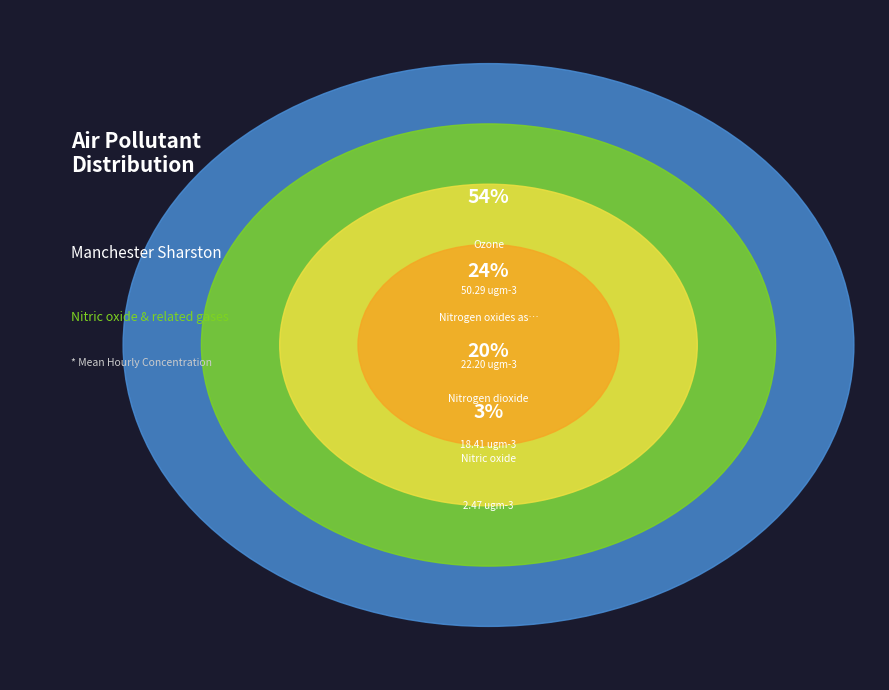

What percentage do Nitric oxide and Nitrogen dioxide together represent?

22.4%